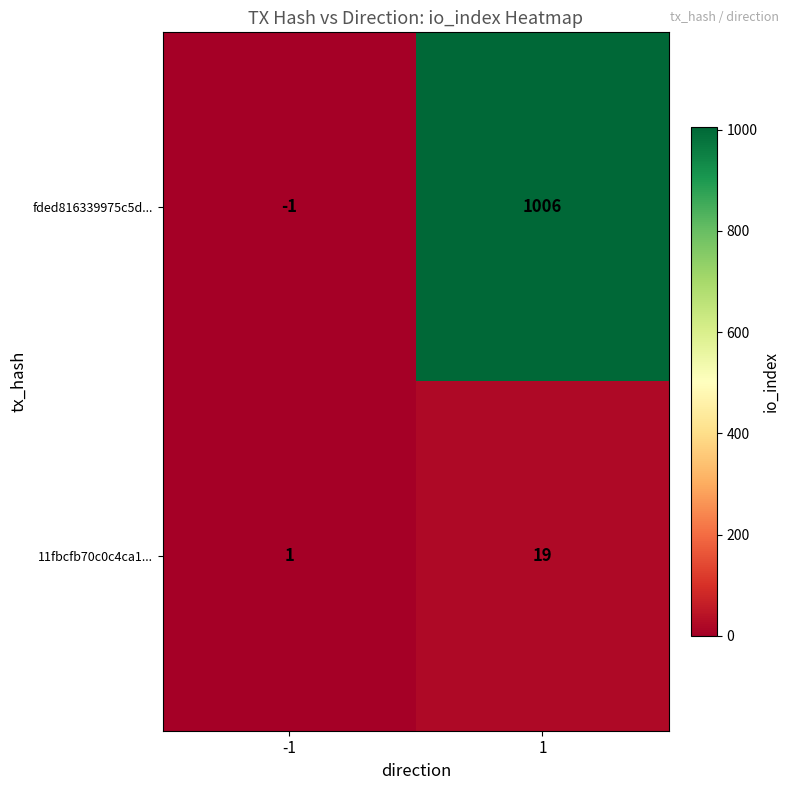

What is the greatest value displayed?

1006